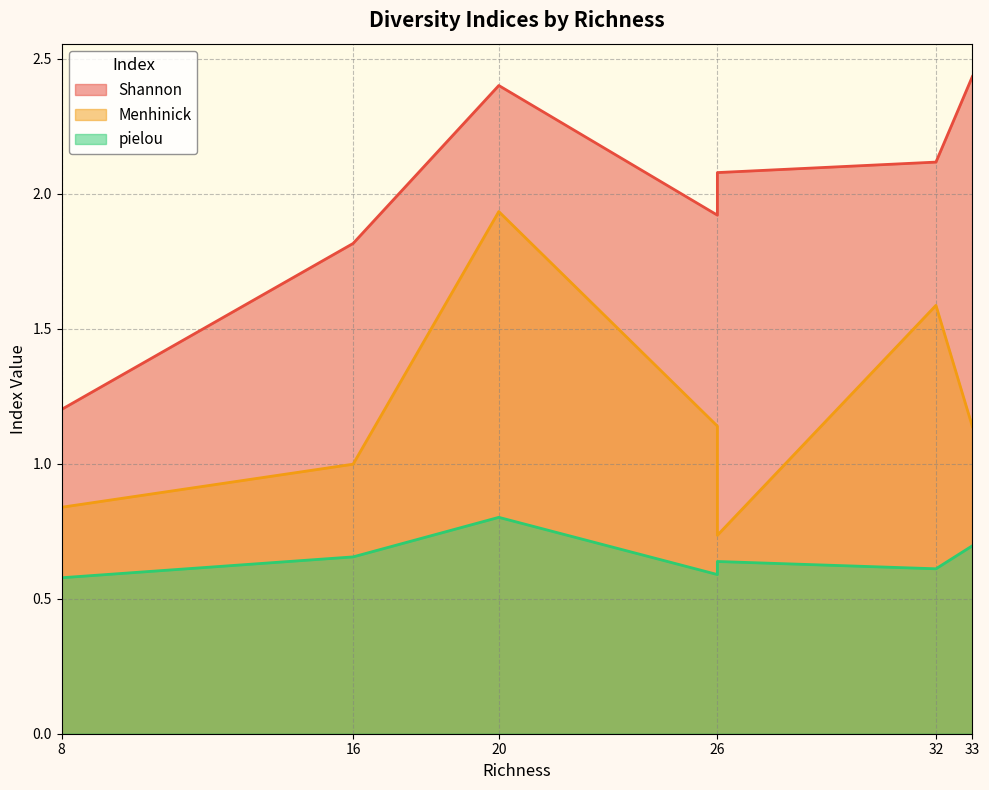

What is the average value of the Shannon series?

2.0